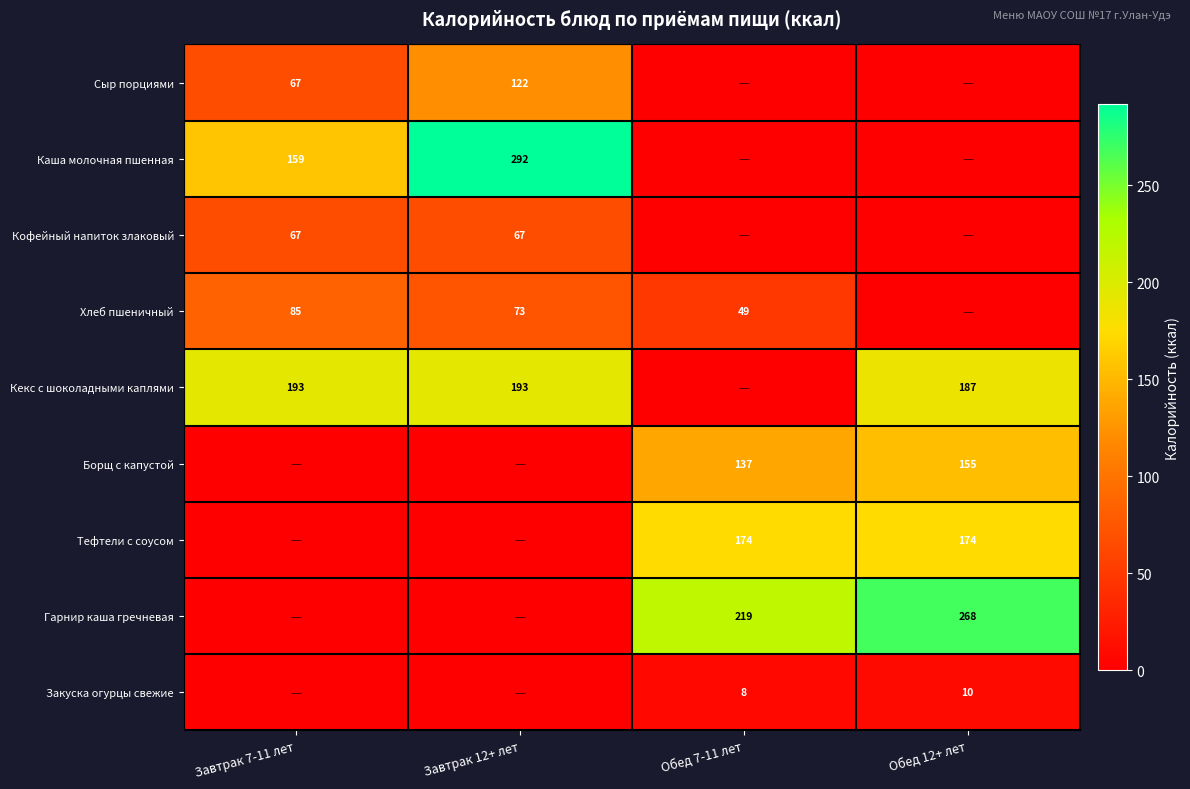

Is the value of Гарнир каша гречневая at Обед 7-11 лет greater than the value of Хлеб пшеничный at Завтрак 7-11 лет?

Yes